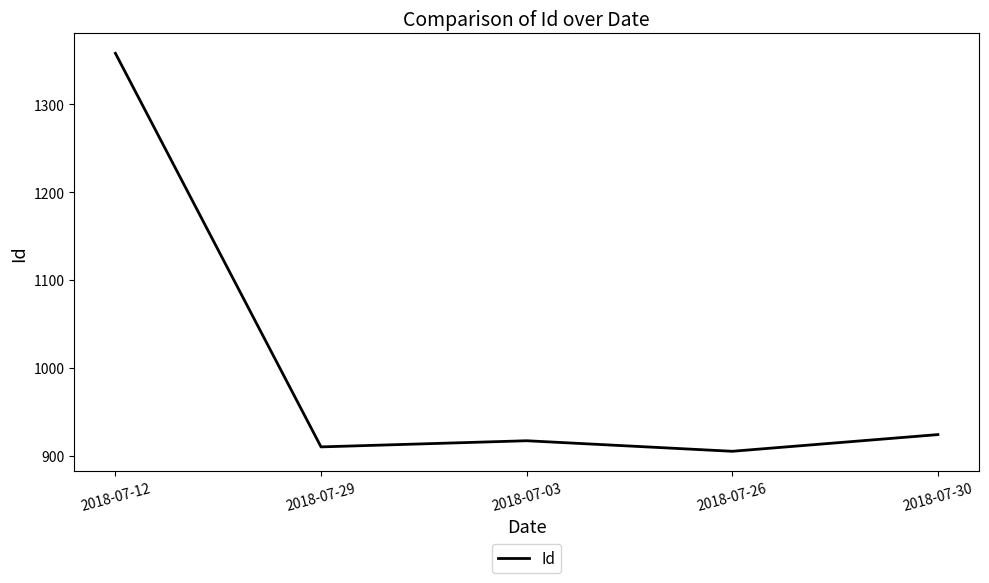

Approximately how many times larger is the value at 2018-07-30 compared to 2018-07-12?

0.7